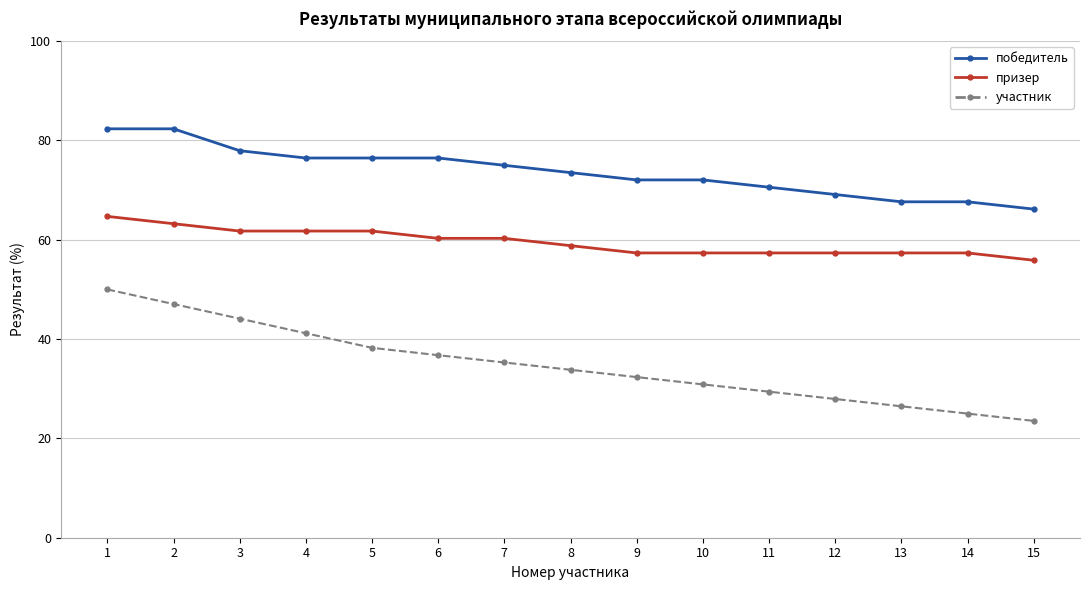

True or false: победитель and участник cross at least once.

False